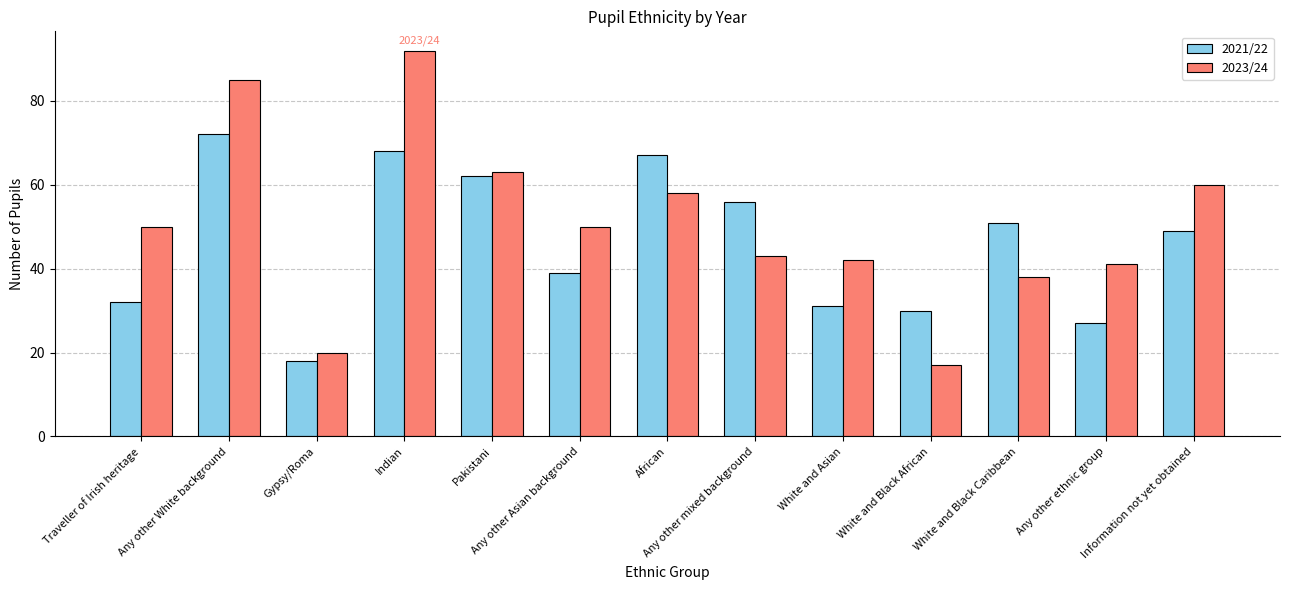

Which category has the highest value in the 2021/22 series?

Any other White background